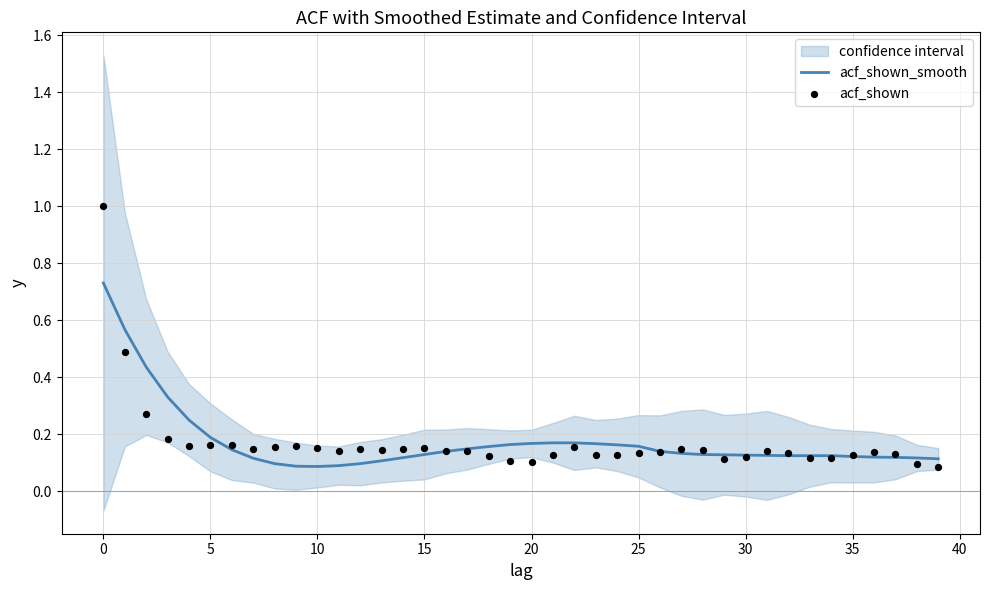

What are all the series names shown in the legend?

acf_shown_smooth, acf_shown